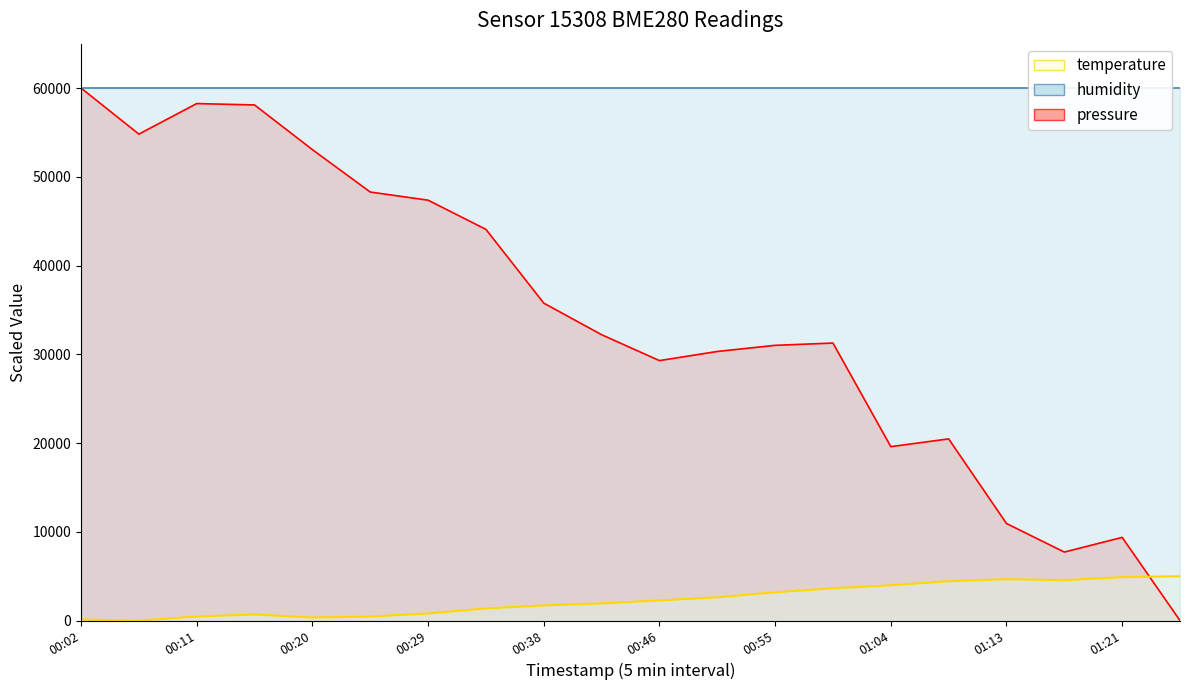

At which label does pressure reach its minimum?

01:26